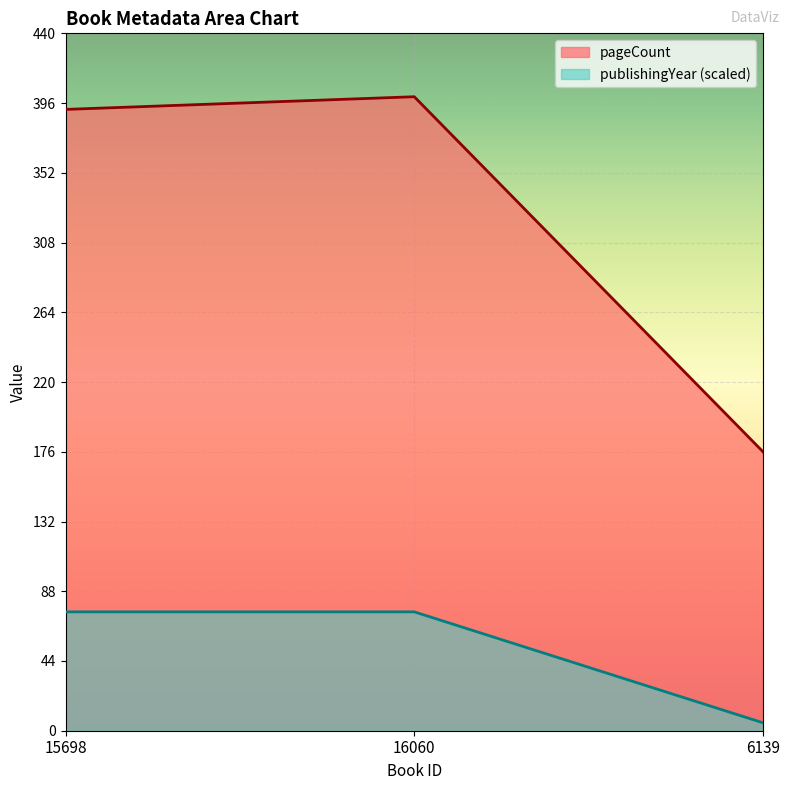

What is the label of the 3rd point from the left?

6139